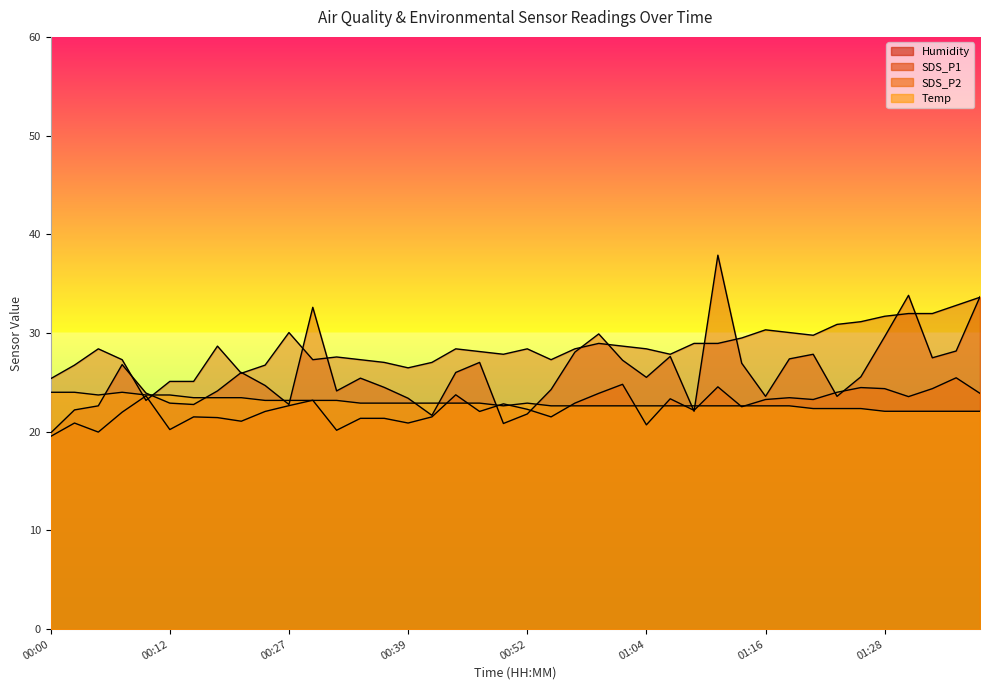

What is the label of the 3rd point from the left?

00:05